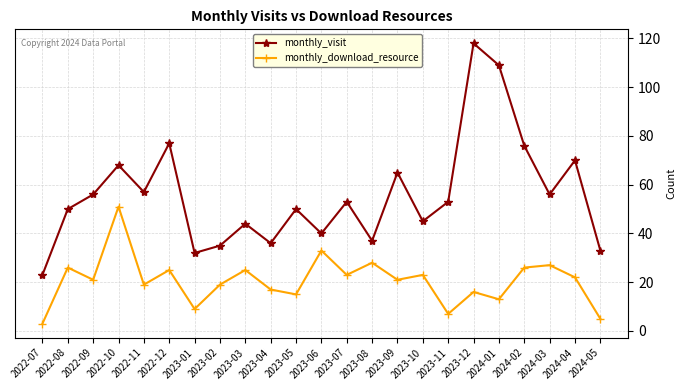

True or false: monthly_visit has more than 1 interior local peaks.

True